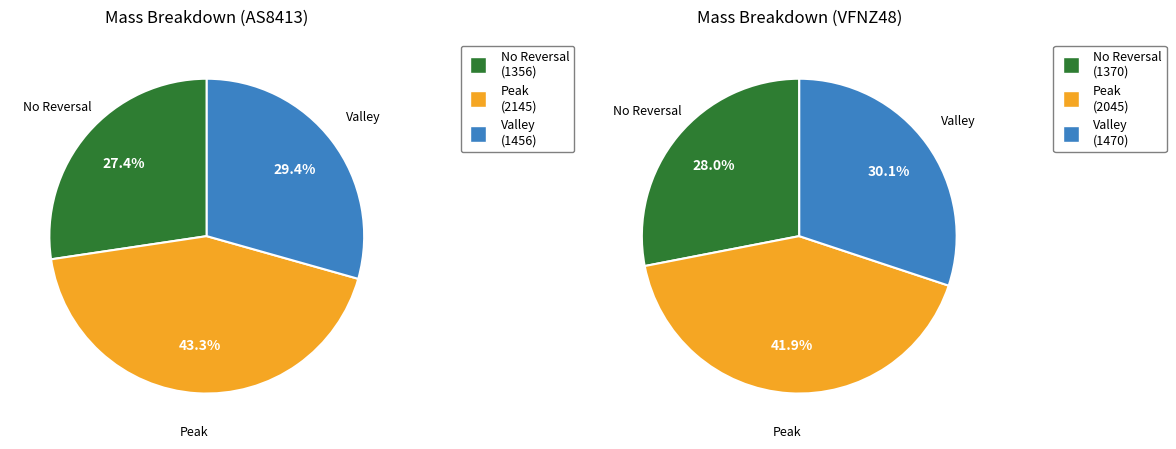

Is AS8413 the majority of the pie?

No